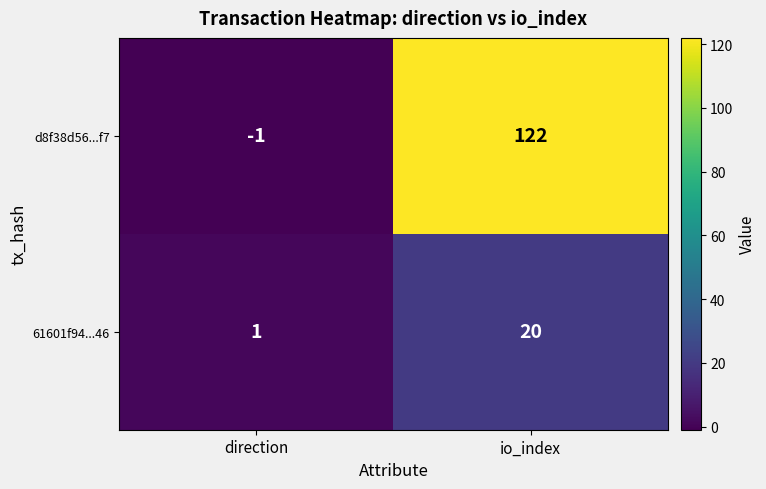

Which series has the widest spread of values?

d8f38d56...f7